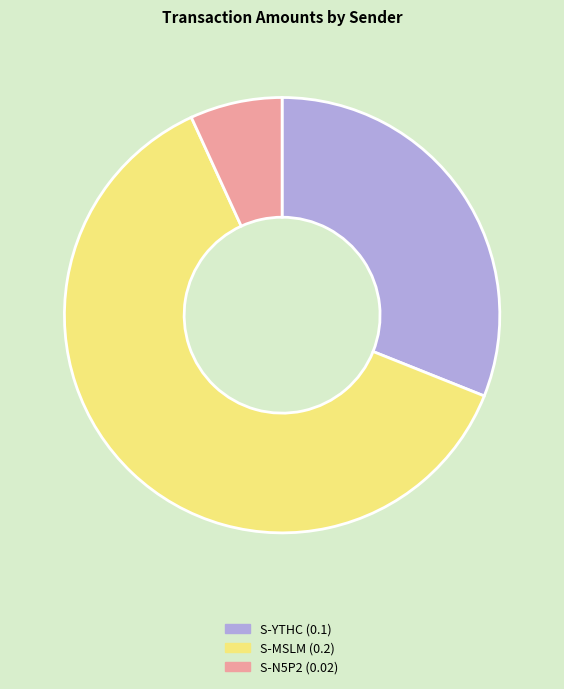

Does any single category account for the majority?

Yes